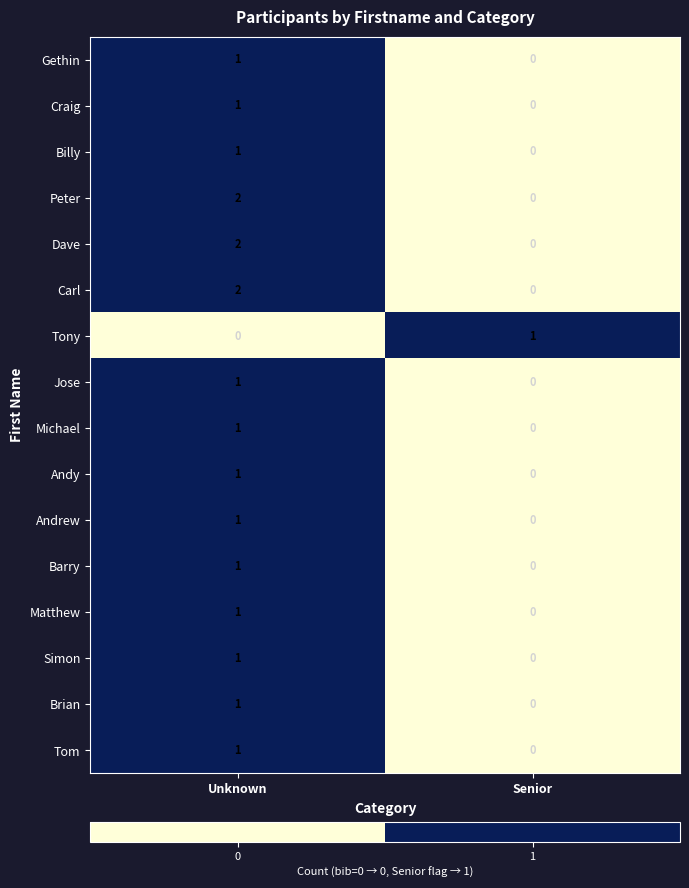

What is the total value across all series at Unknown?

18